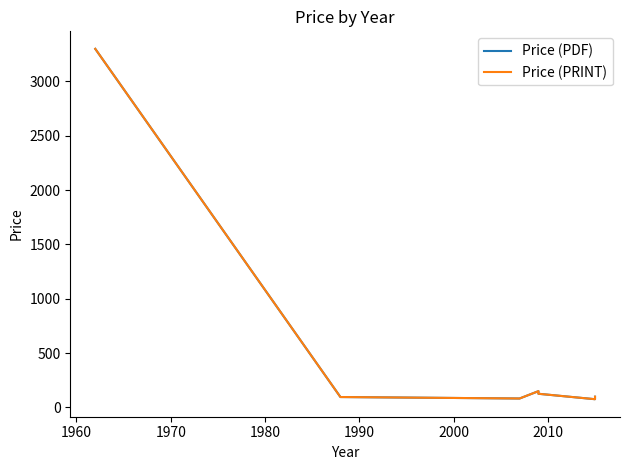

True or false: Price (PRINT) and Price (PDF) intersect in this chart.

False